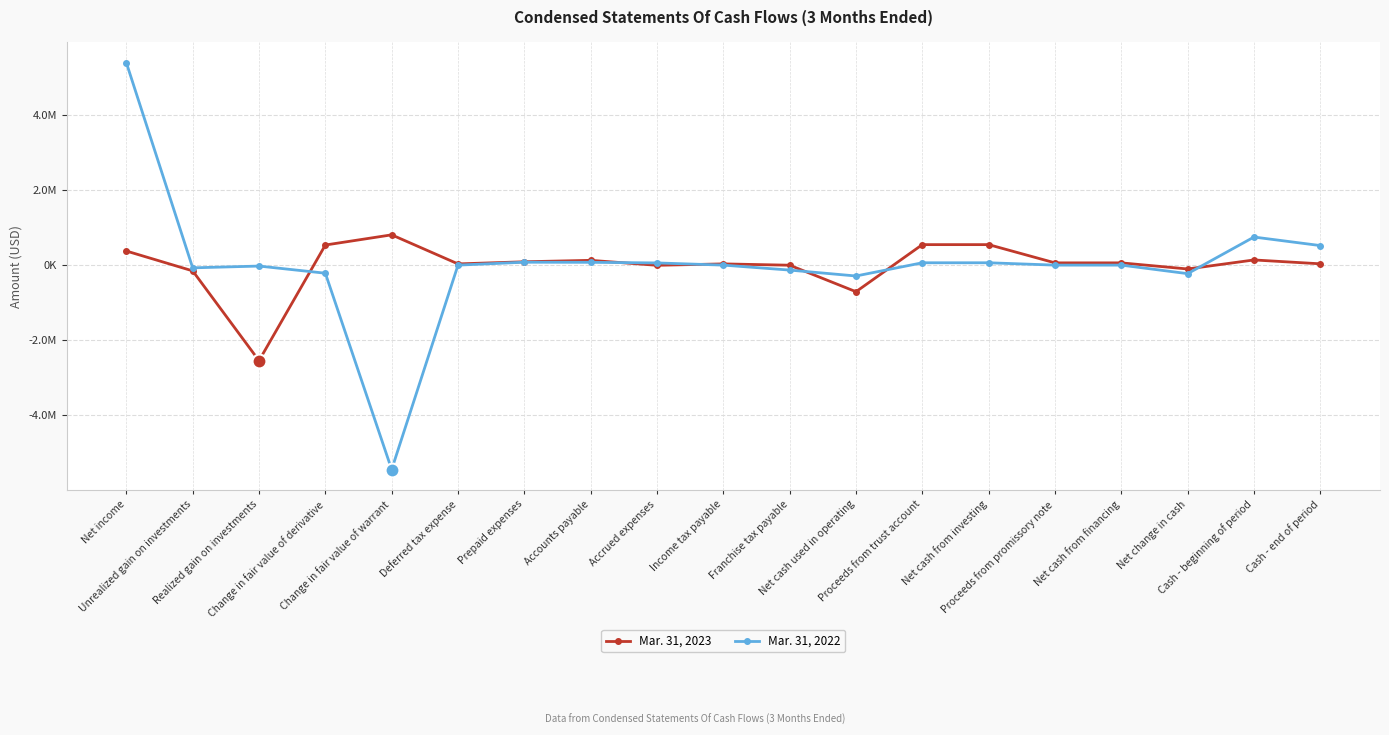

What are all the series names shown in the legend?

Mar. 31, 2023, Mar. 31, 2022